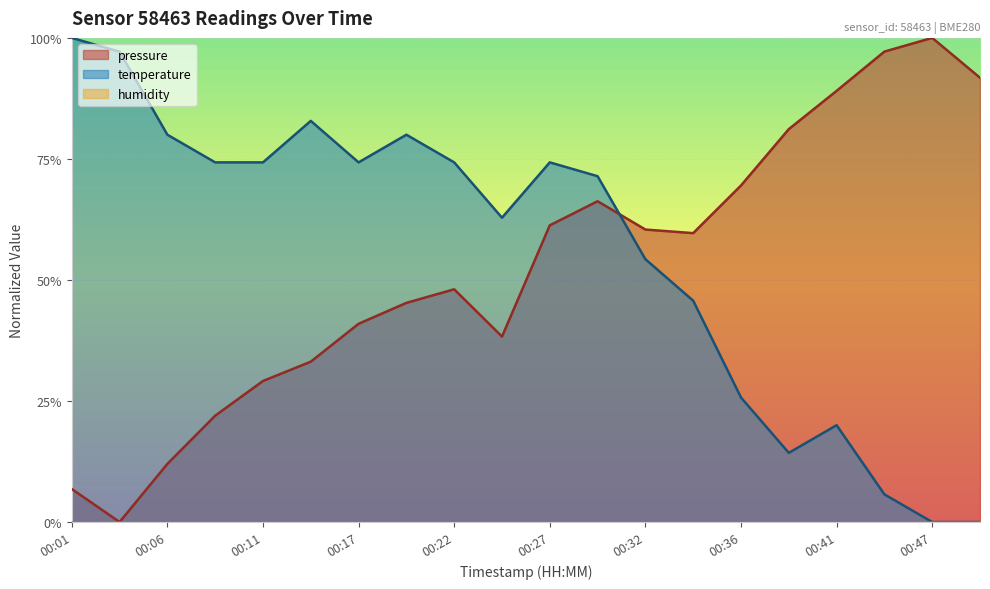

Count the number of data series in this chart.

2